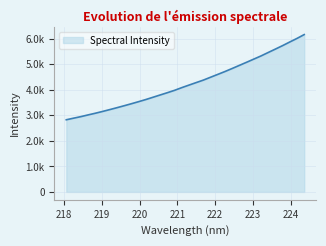

Is this an area chart (filled region under the line)?

Yes